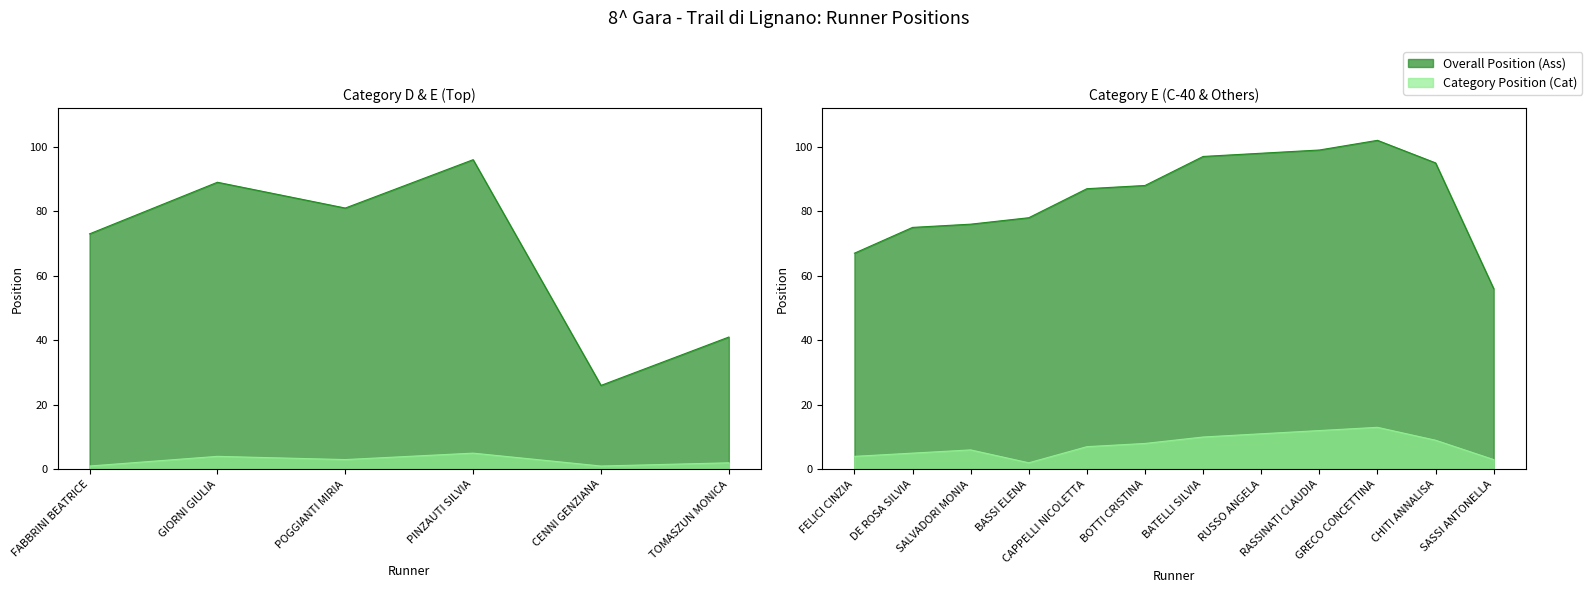

Count the number of categories in the chart.

18